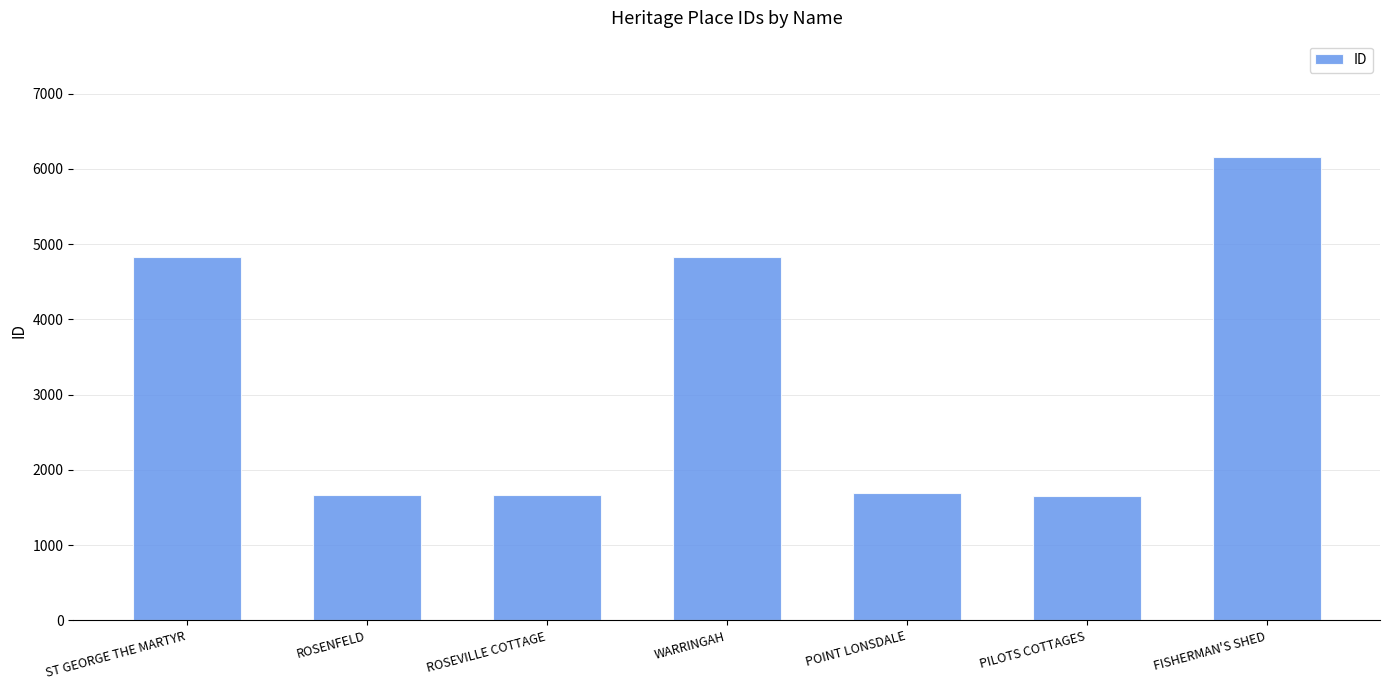

Are the bars horizontal?

No